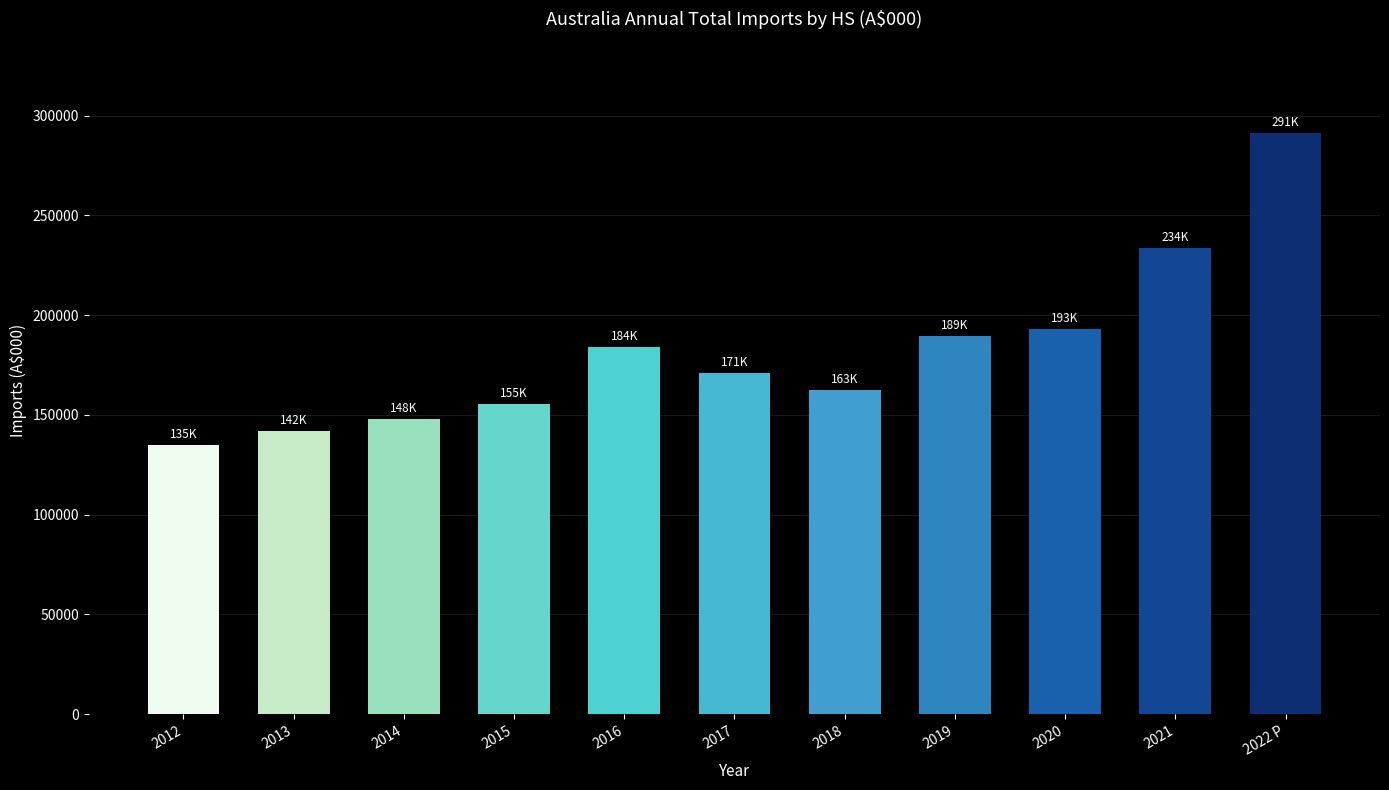

List the labels in order of value, smallest first.

2012, 2013, 2014, 2015, 2018, 2017, 2016, 2019, 2020, 2021, 2022 P